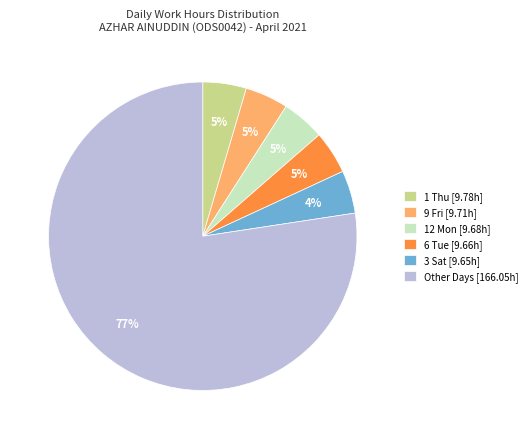

To the nearest percent, what is the combined percentage of 3 Sat [9.65h] and 12 Mon [9.68h]?

9%